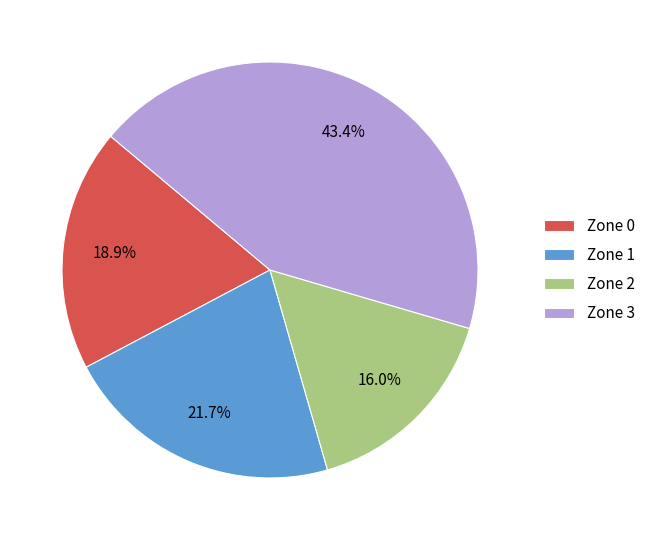

Does Zone 2 account for over 50% of the chart?

No